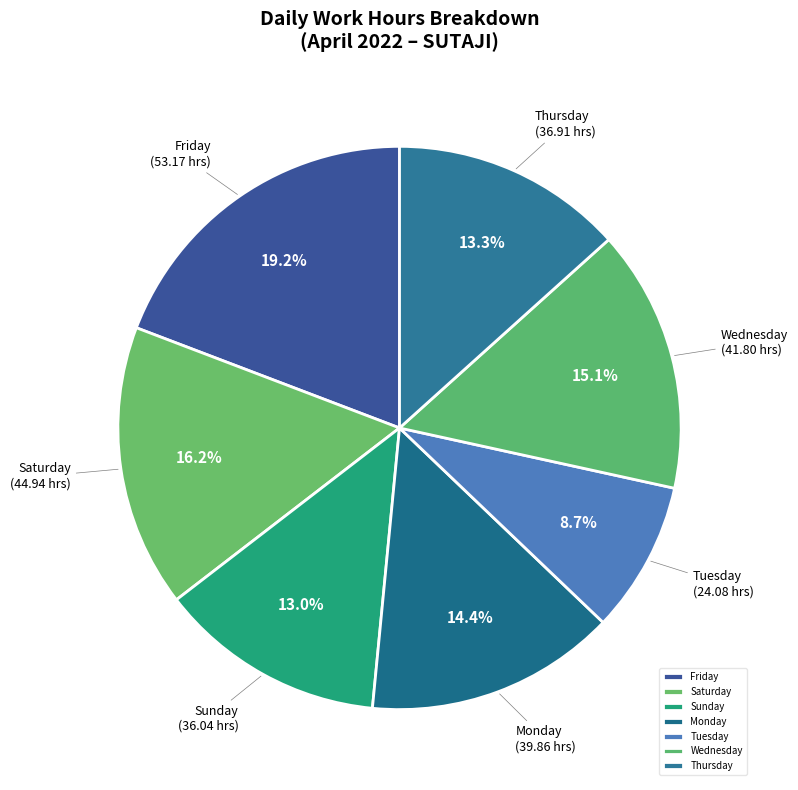

Count the number of slices in the pie.

7